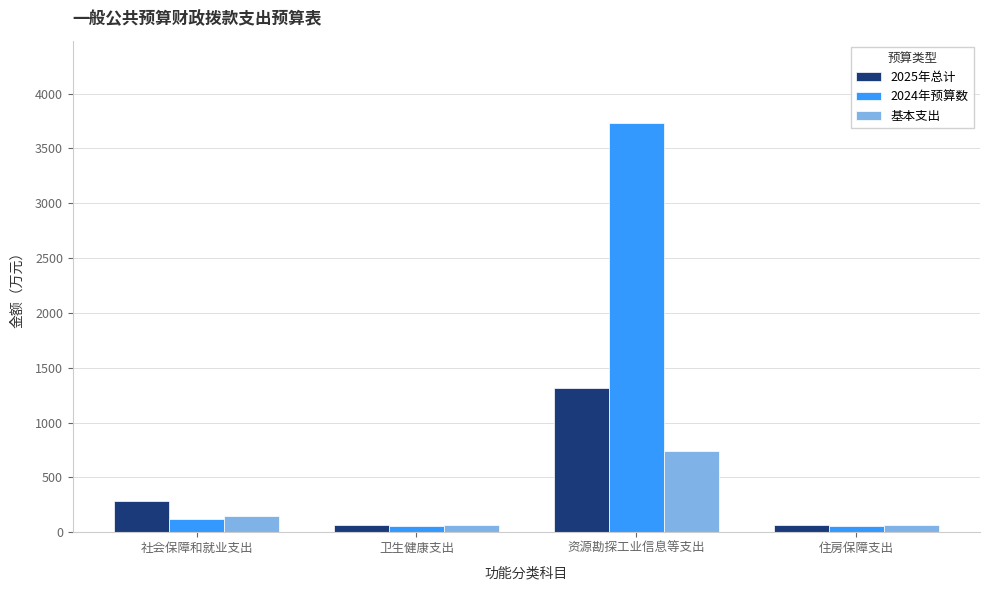

At which category does the chart reach its peak across all series?

资源勘探工业信息等支出